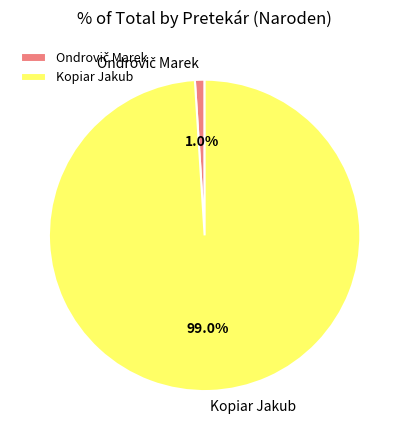

How much of the chart is everything except Kopiar Jakub?

1.0%